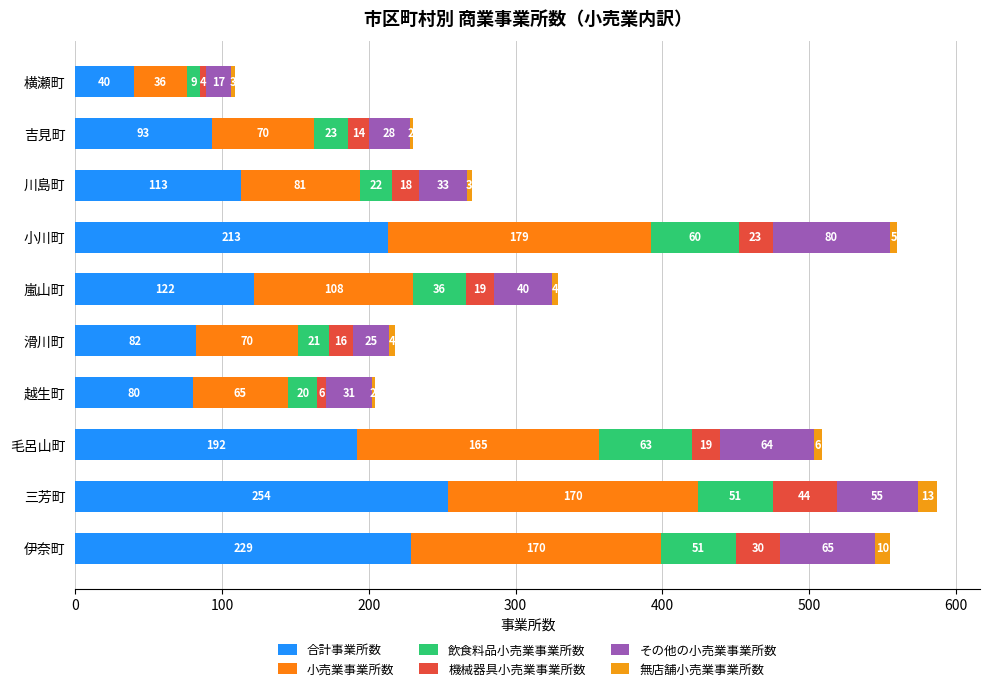

At which category is the sum across all series the highest?

三芳町